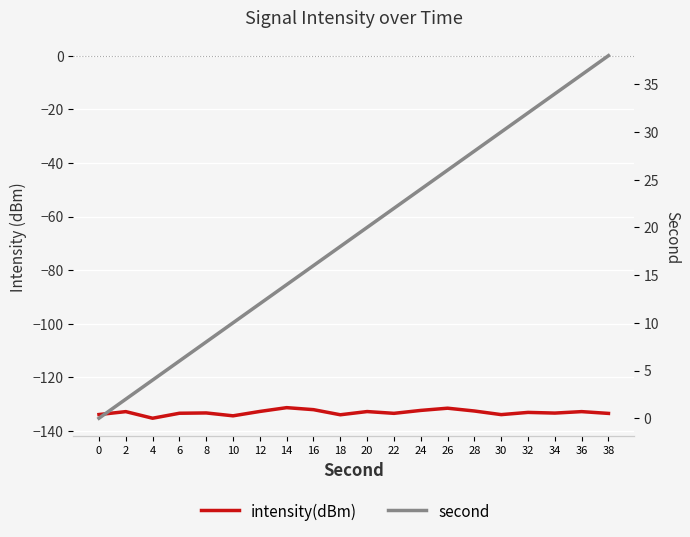

The value of second at 4 is 6.4. True or false?

False